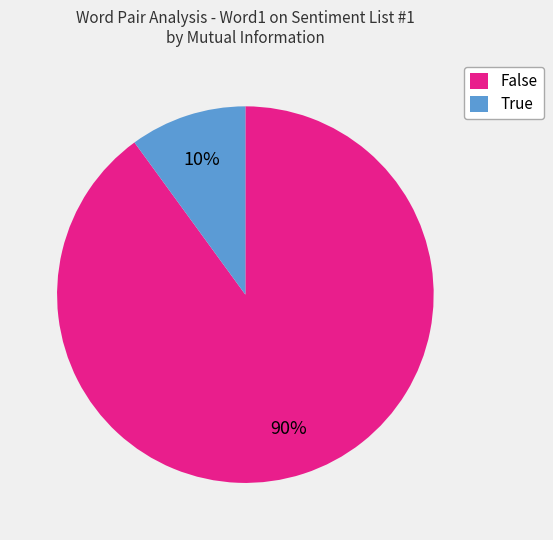

Which slice is the smallest?

True